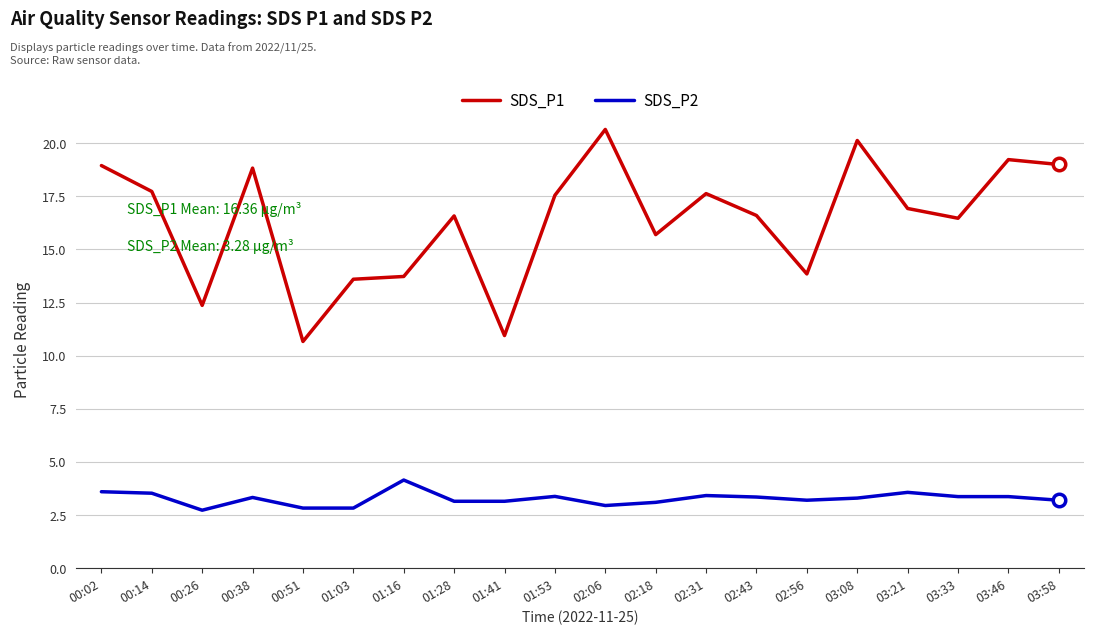

What is the minimum value shown in the chart?

2.7